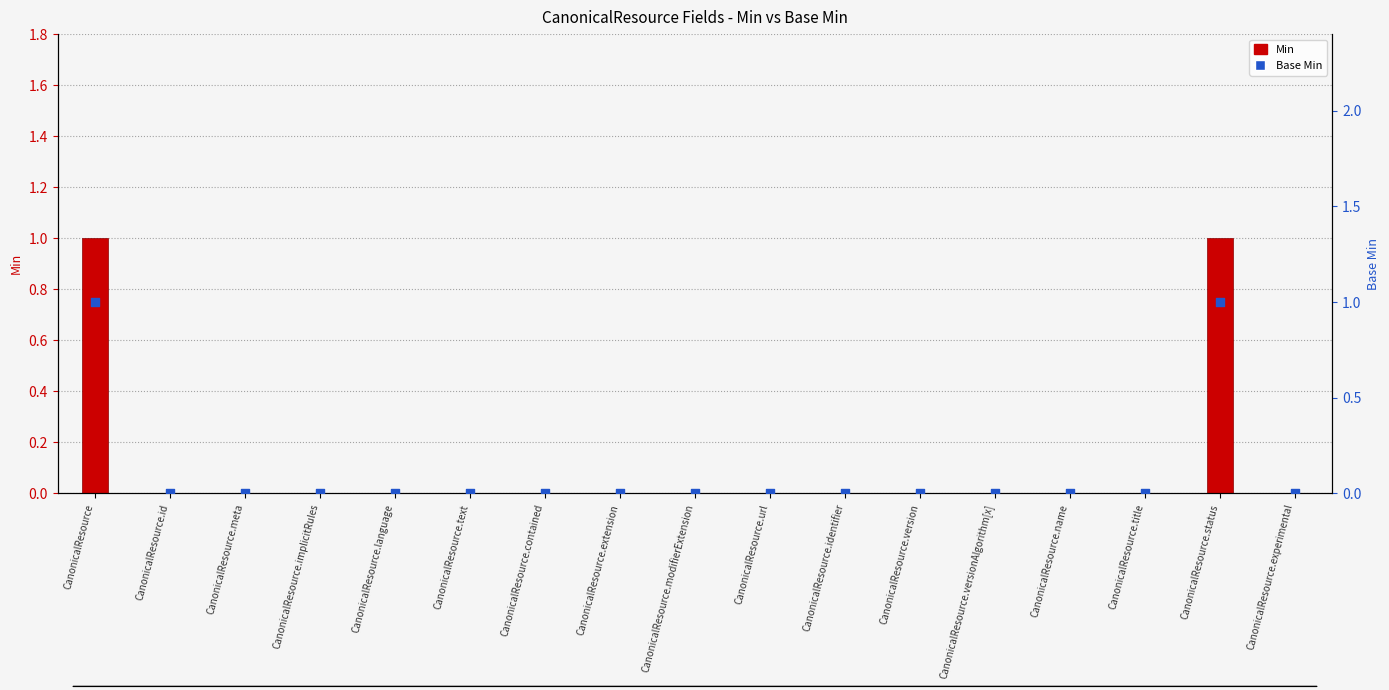

Is the value of Min at CanonicalResource.modifierExtension greater than the value of Base Min at CanonicalResource.text?

No